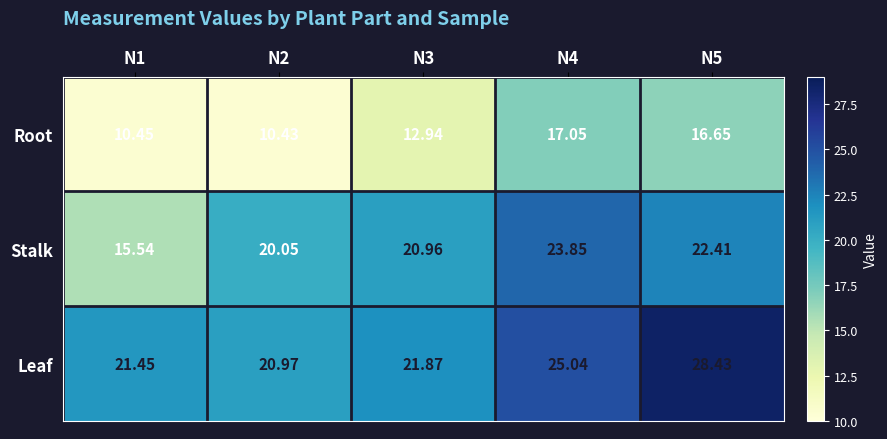

Which series has the largest range (max minus min)?

Stalk